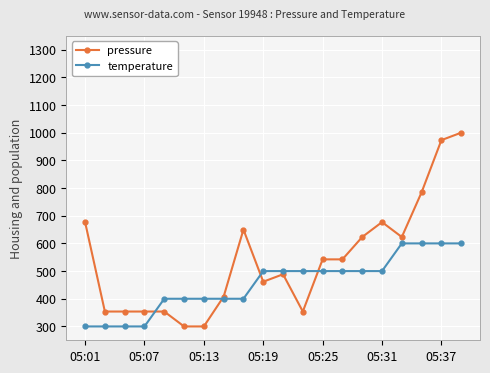

What are all the series names shown in the legend?

pressure, temperature